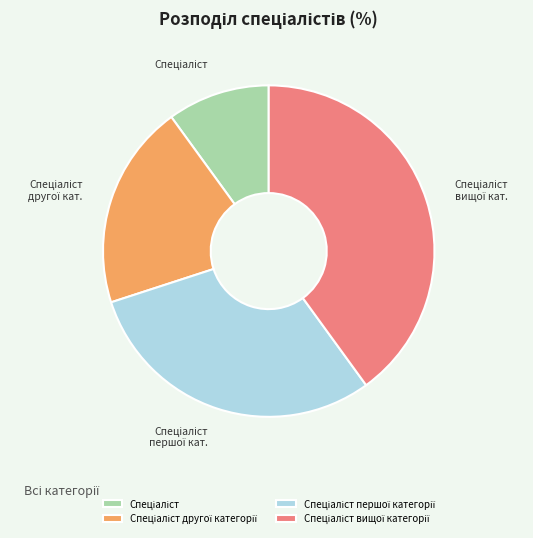

Does any single category account for the majority?

No